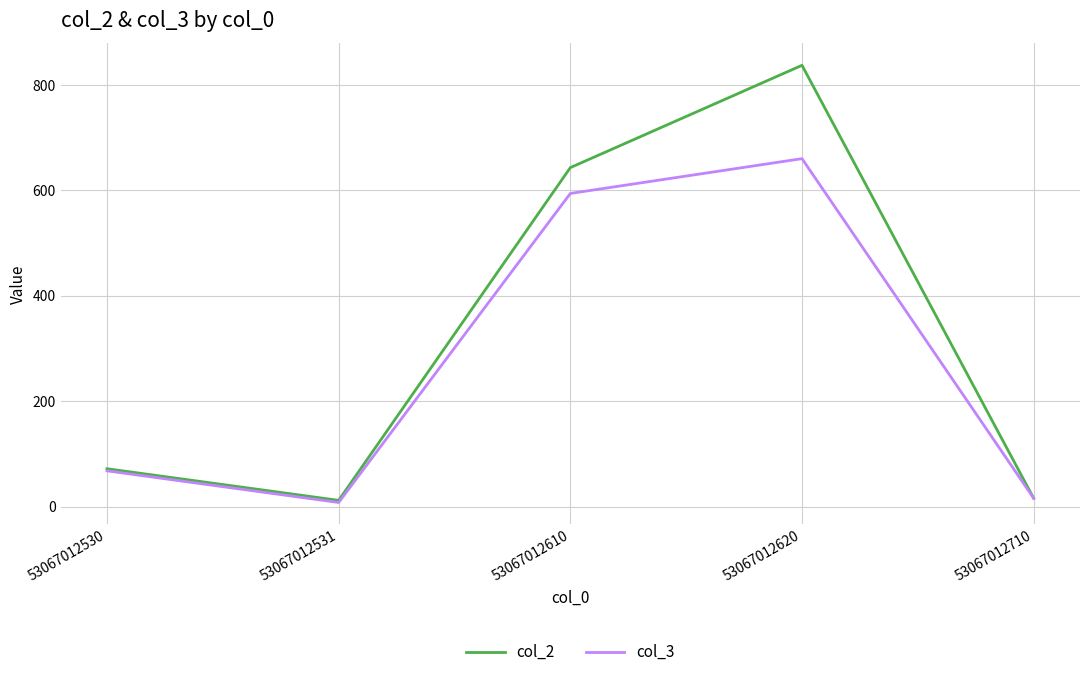

What is the approximate value of col_3 at 53067012620, to the nearest 10?

660